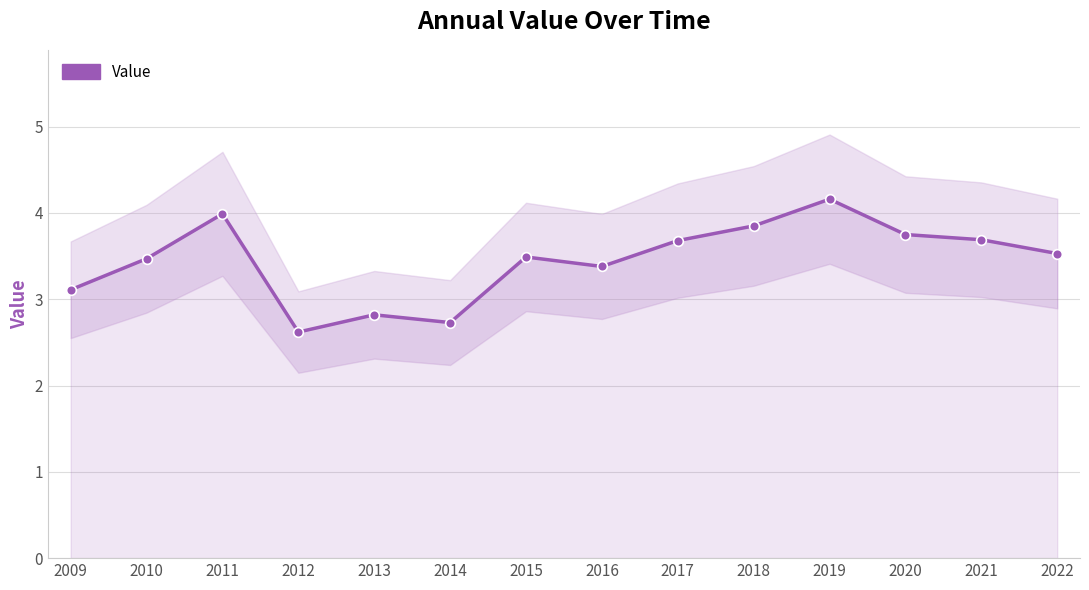

Which has a higher value, 2015 or 2012?

2015